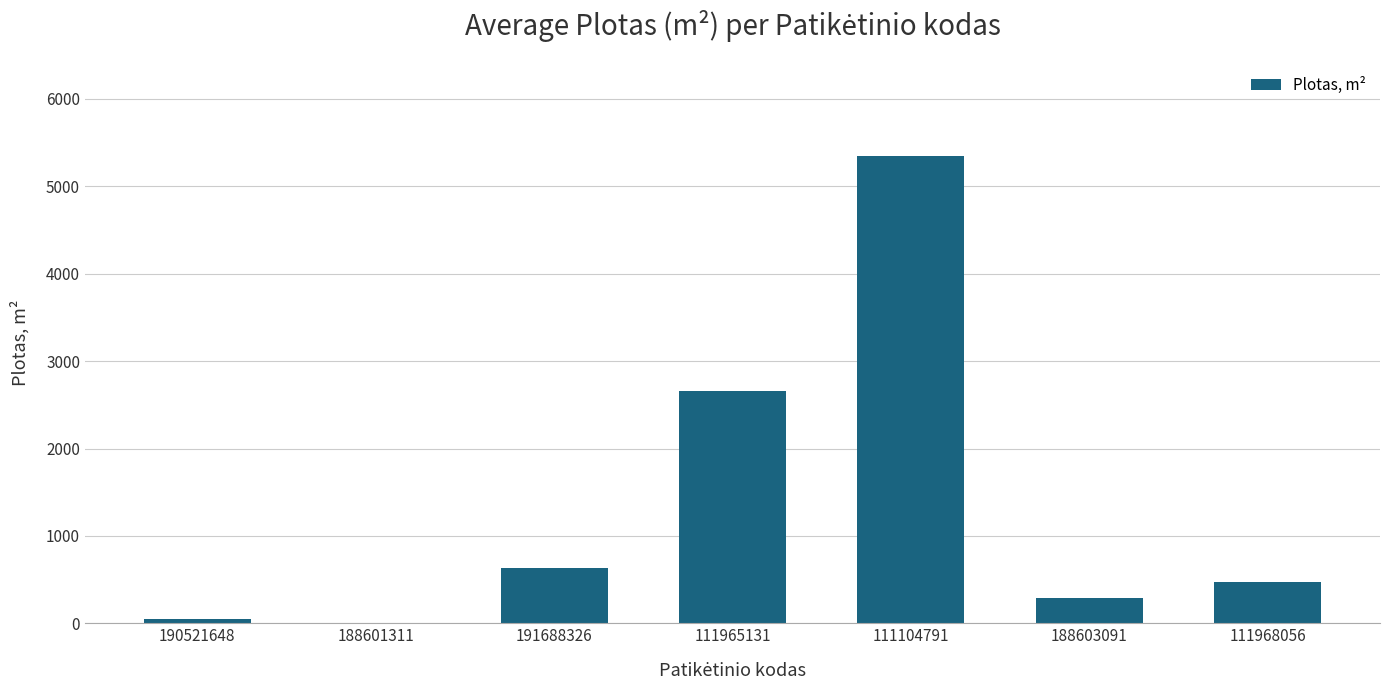

Are the bars horizontal?

No